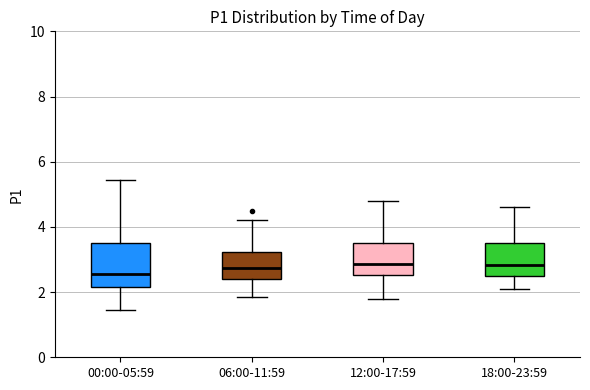

Where does the lower whisker of the box for 18:00-23:59 end on the y-axis? The values are not printed on the chart, so give them approximately, as read against the axis.

2.2